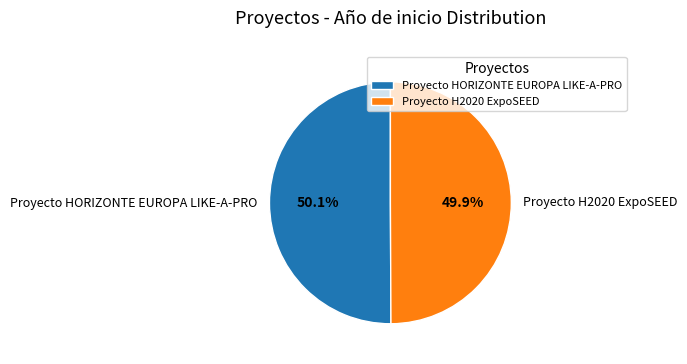

Does any single category account for the majority?

Yes